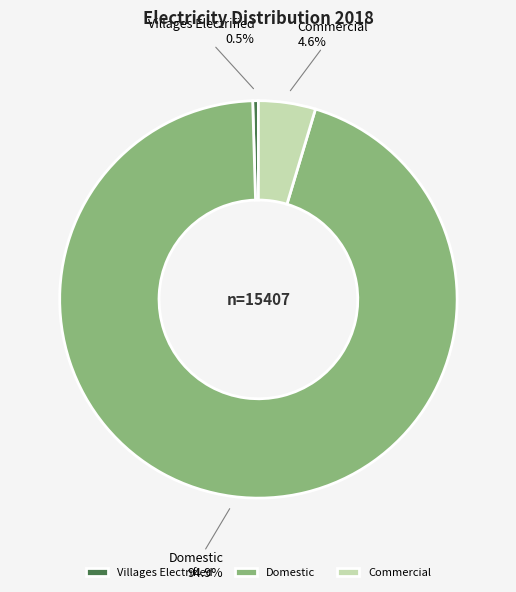

Which category has the biggest portion of the pie?

Domestic